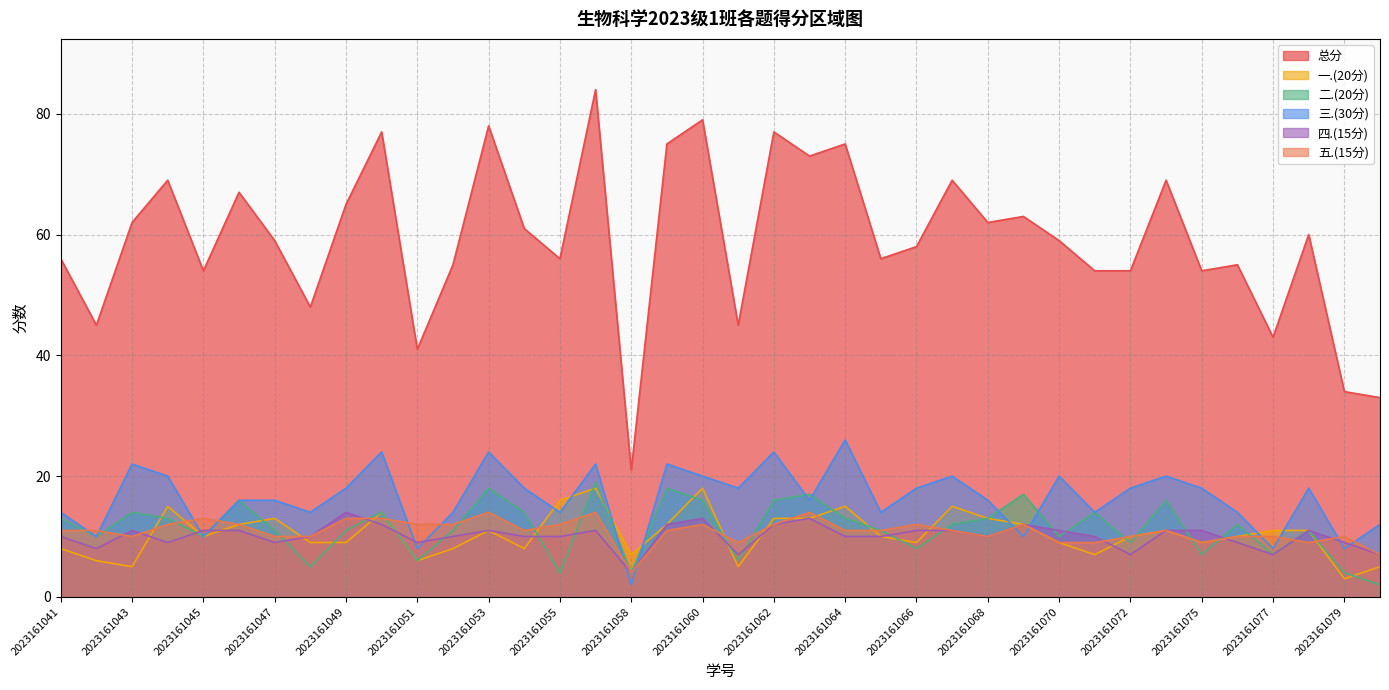

What is the approximate value of 四.(15分) at 2023161069?

12